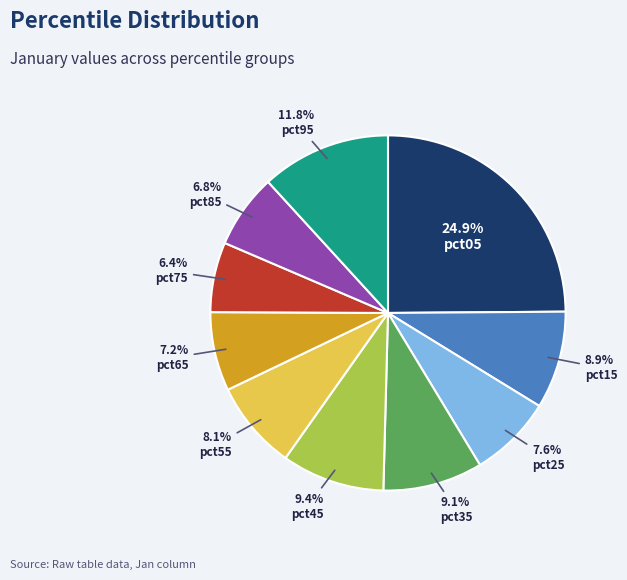

How many slices are in this pie chart?

10